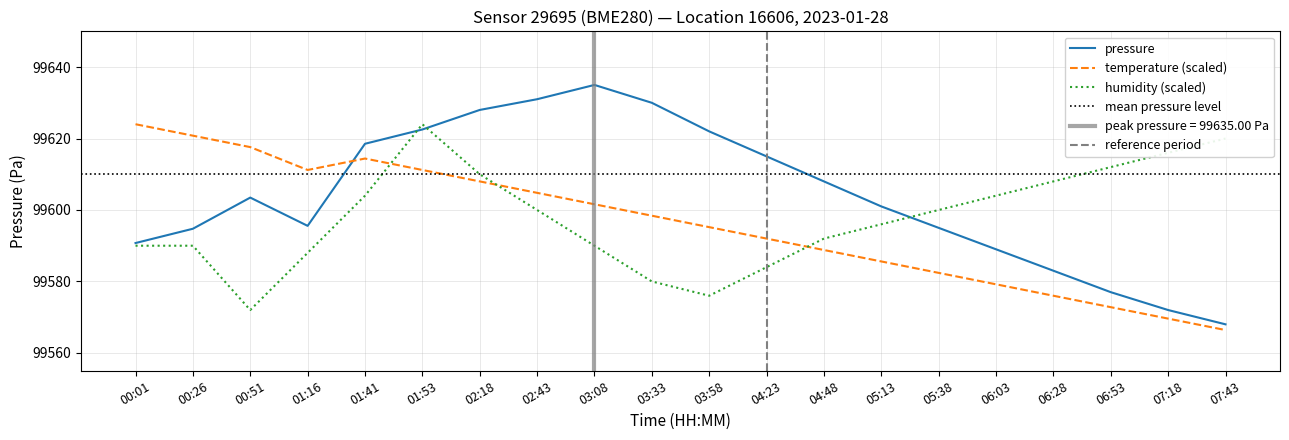

Reading right to left, what are all the values shown in this chart?

pressure: 99568.0	99572.0	99577.0	99583.0	99589.0	99595.0	99601.0	99608.0	99615.0	99622.0	99630.0	99635.0	99631.0	99628.0	99622.5	99618.5	99595.6	99603.5	99594.8	99590.8
temperature: 99566.4	99569.6	99572.8	99576.0	99579.2	99582.4	99585.6	99588.8	99592.0	99595.2	99598.4	99601.6	99604.8	99608.0	99611.2	99614.4	99611.2	99617.6	99620.8	99624.0
humidity: 99620.0	99616.0	99612.0	99608.0	99604.0	99600.0	99596.0	99592.0	99584.0	99576.0	99580.0	99590.0	99600.0	99610.0	99624.0	99604.0	99588.0	99572.0	99590.0	99590.0